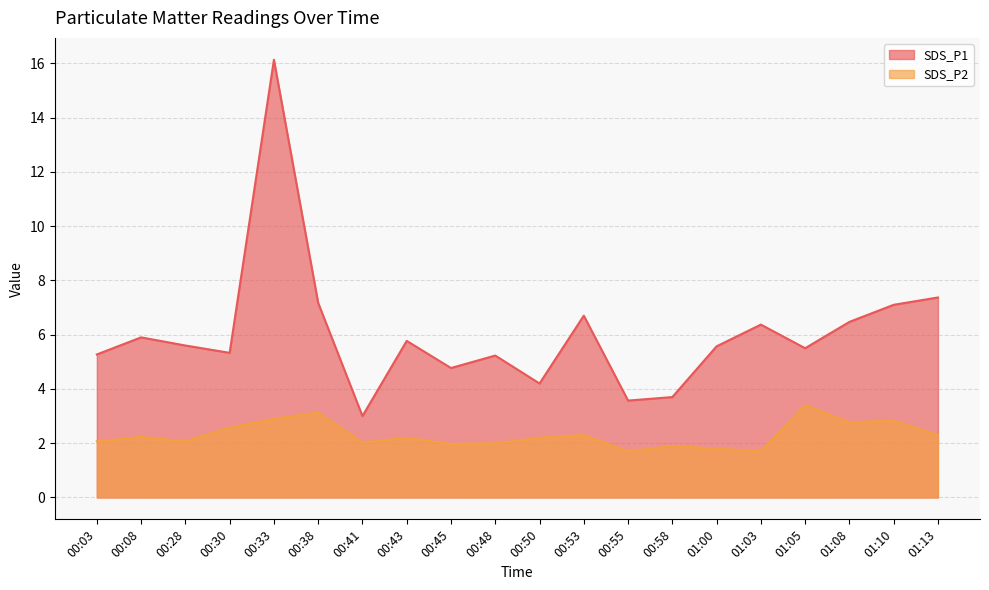

How many values in the SDS_P1 series exceed 5?

15